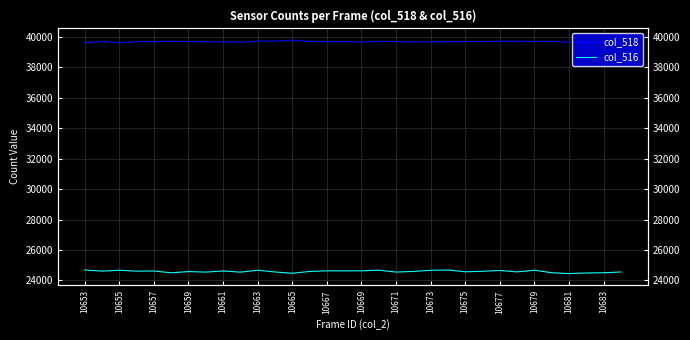

What is the label of the 31st point from the right?

10655